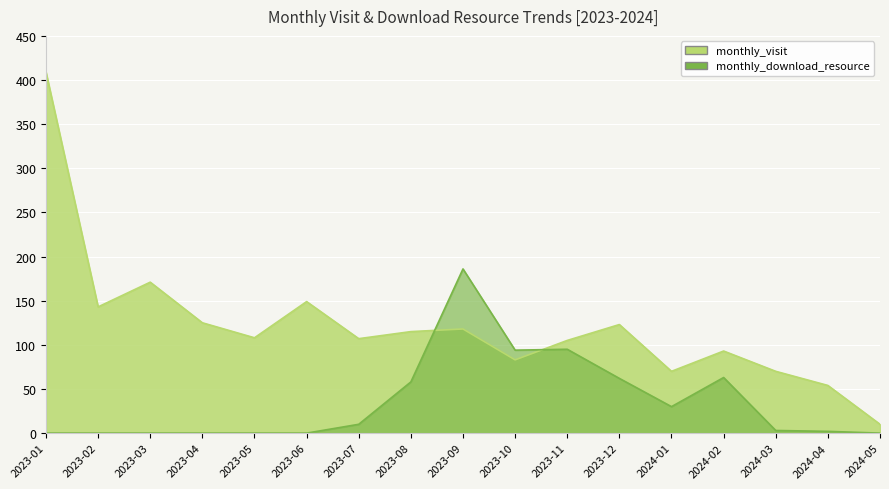

Reading left to right, list all the values displayed in this chart.

monthly_visit: 409	143	171	125	108	149	107	115	118	83	105	123	70	93	70	54	10
monthly_download_resource: 0	0	0	0	0	0	10	58	186	94	95	62	30	63	3	2	0